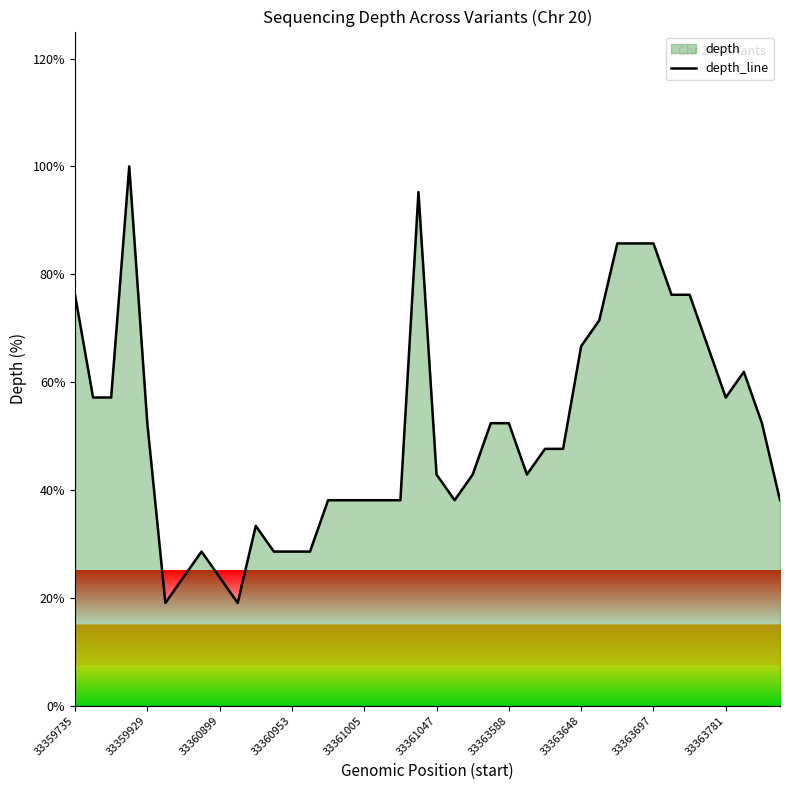

What is the minimum value shown in the chart?

19.0